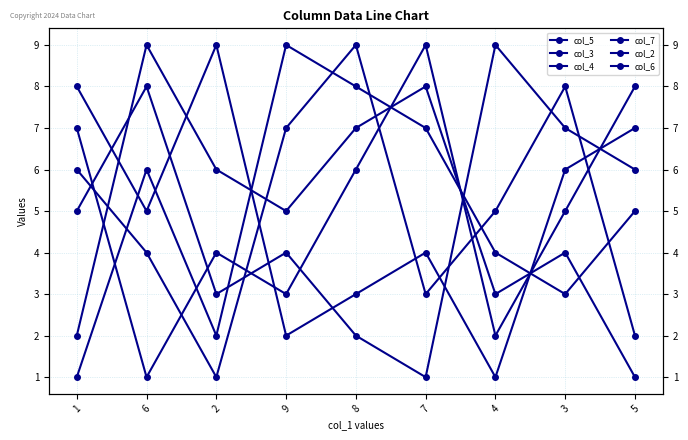

What is the spread (max minus min) of values at 9?

7